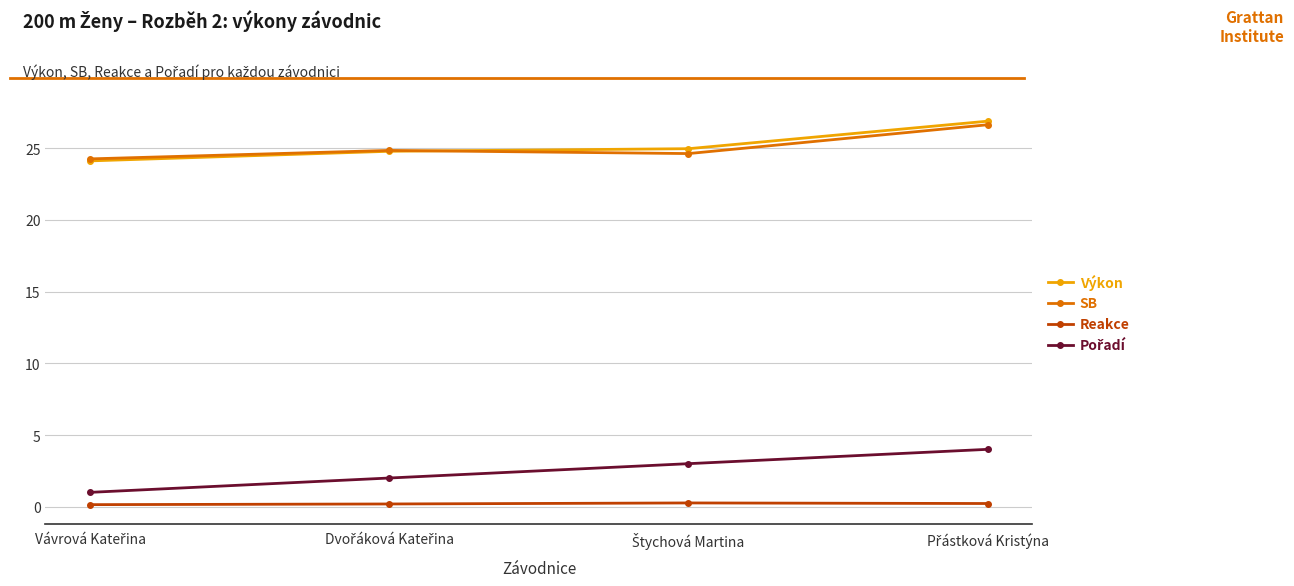

What is the value of the SB point at the 1st from the left?

24.3